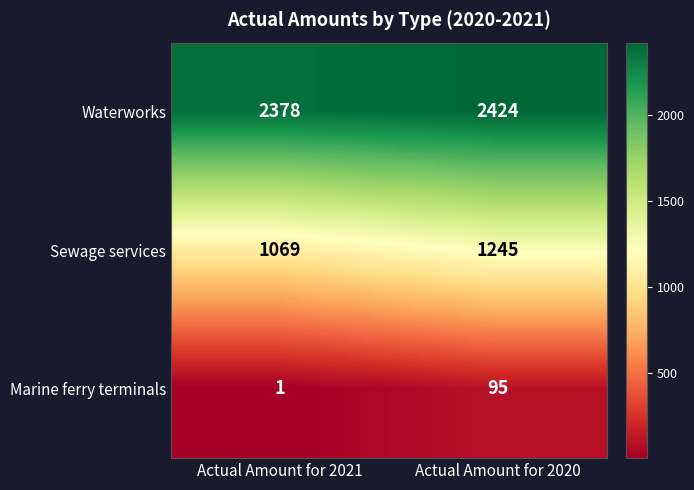

What is the sum of the Sewage services values at Actual Amount for 2021 and Actual Amount for 2020?

2314